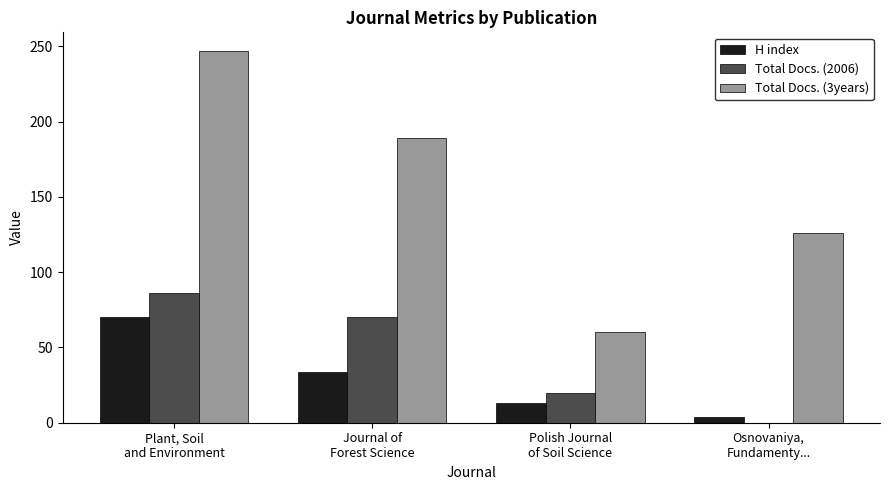

Is the value of H index at Polish Journal
of Soil Science greater than the value of Total Docs. (3years) at Osnovaniya,
Fundamenty...?

No